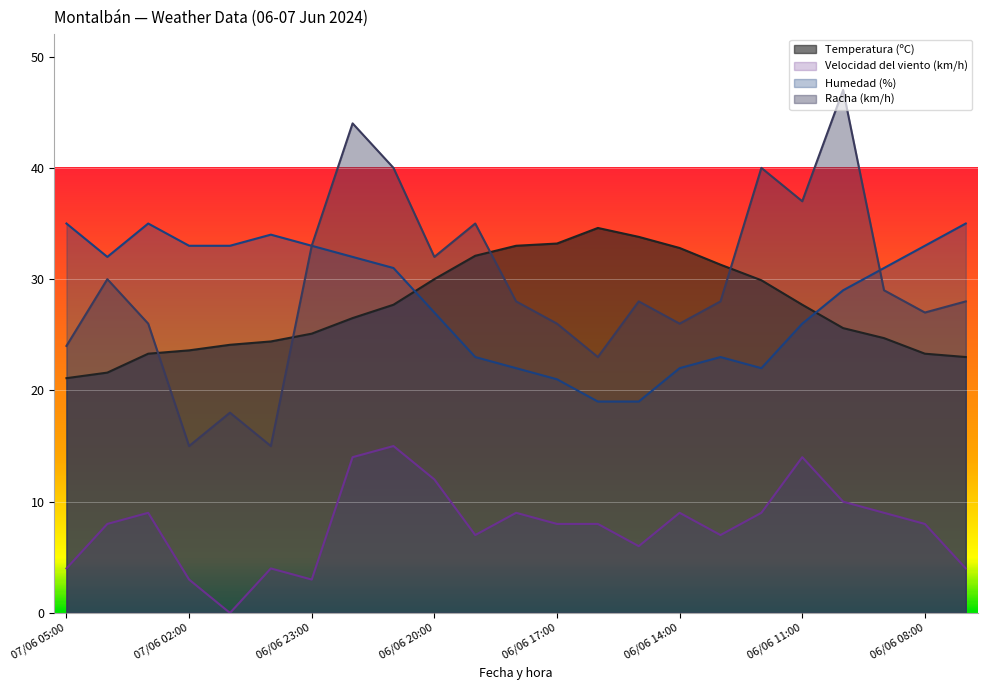

What are all the series names shown in the legend?

Temperatura (ºC), Velocidad del viento (km/h), Humedad (%), Racha (km/h)